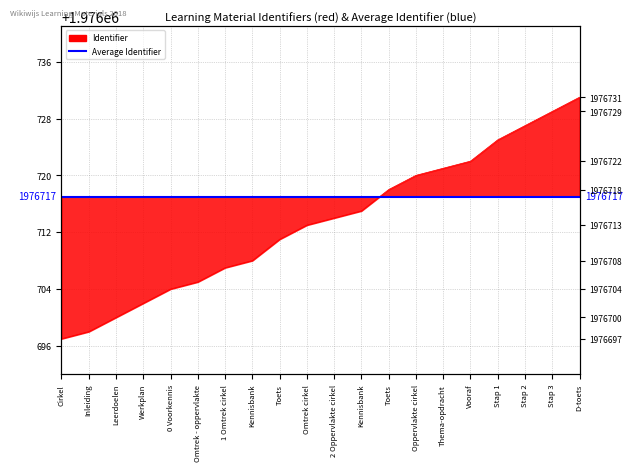

What is the change in value from Oppervlakte cirkel to Vooraf?

+2